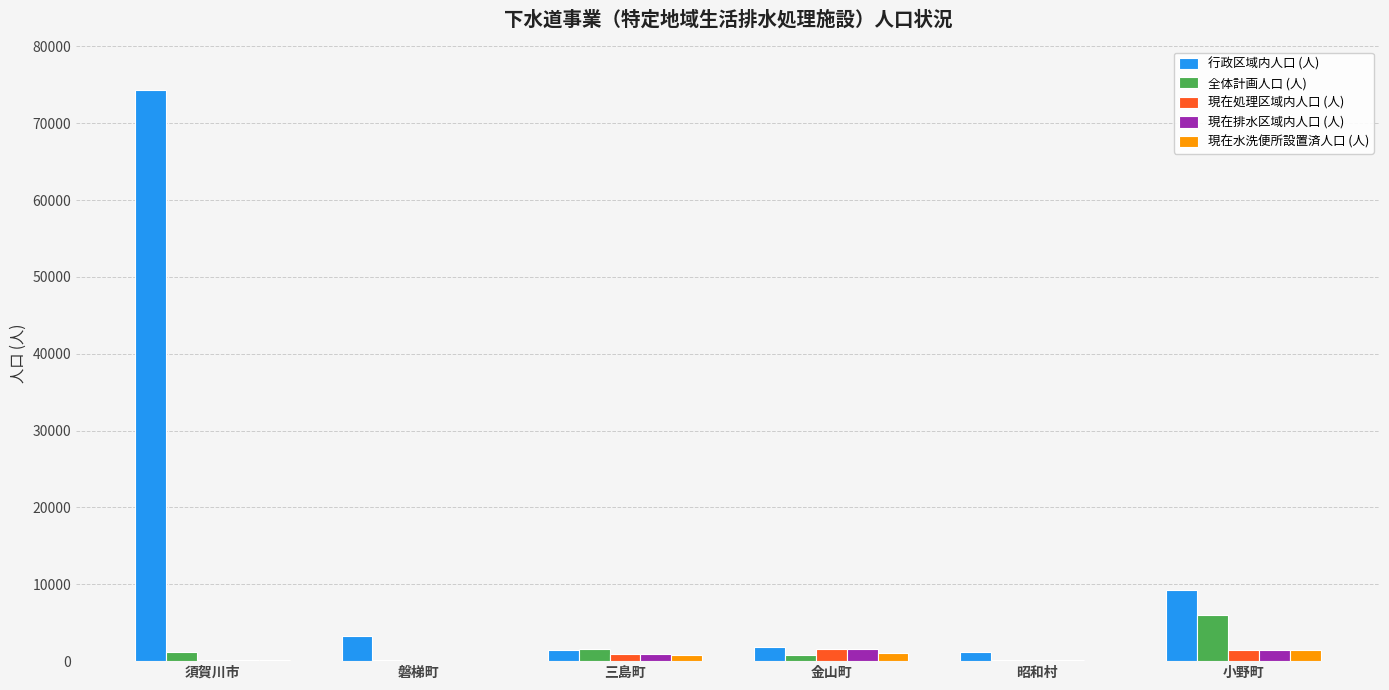

Count the number of categories in the chart.

6